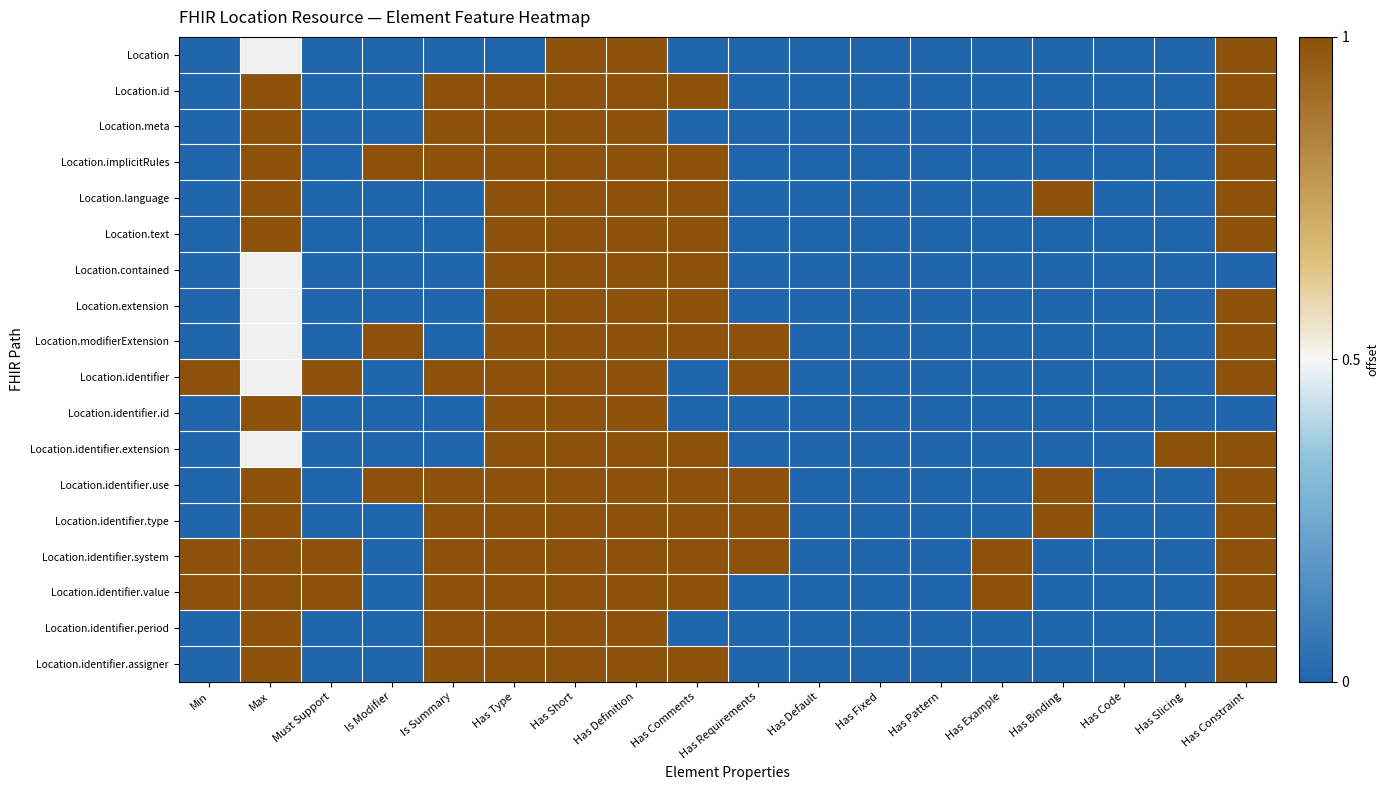

Which series has the largest total across all categories?

Location.identifier.system